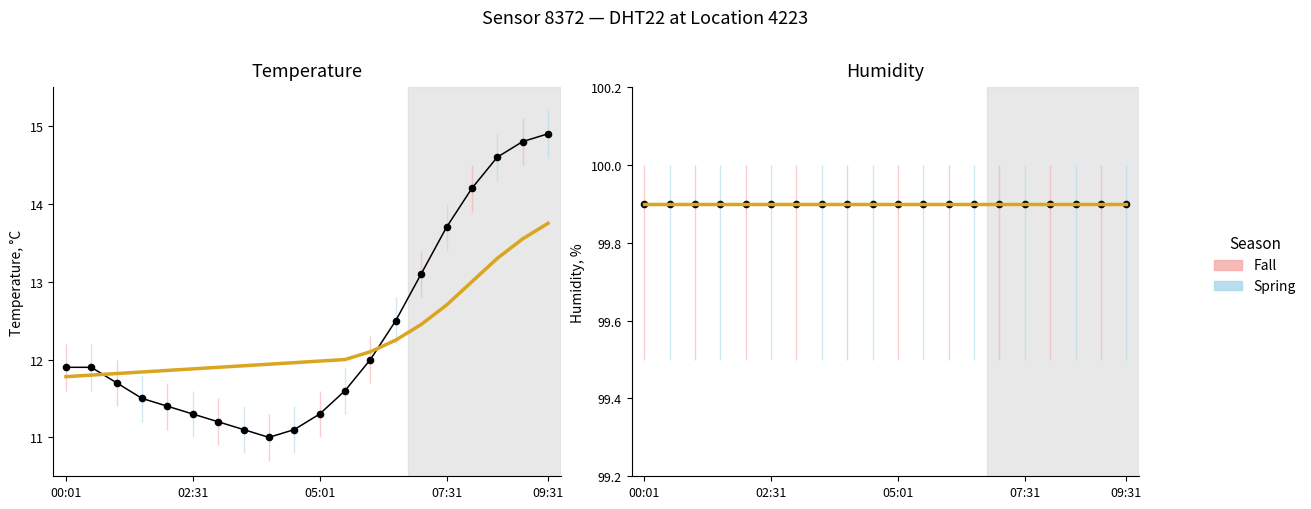

Between 01:01 and 03:01, which is larger?

01:01